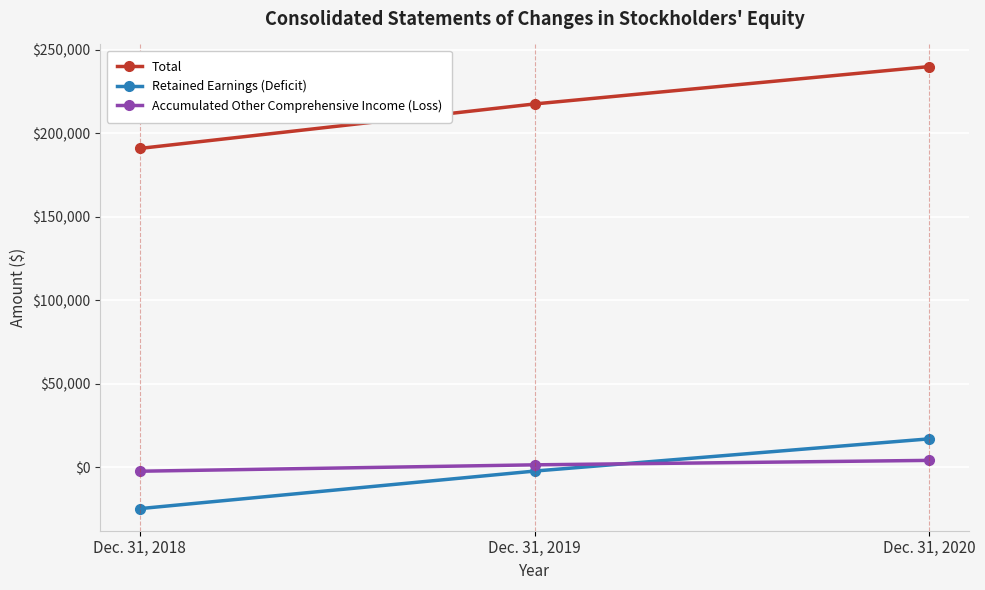

Which category has the highest value across all series?

Dec. 31, 2020